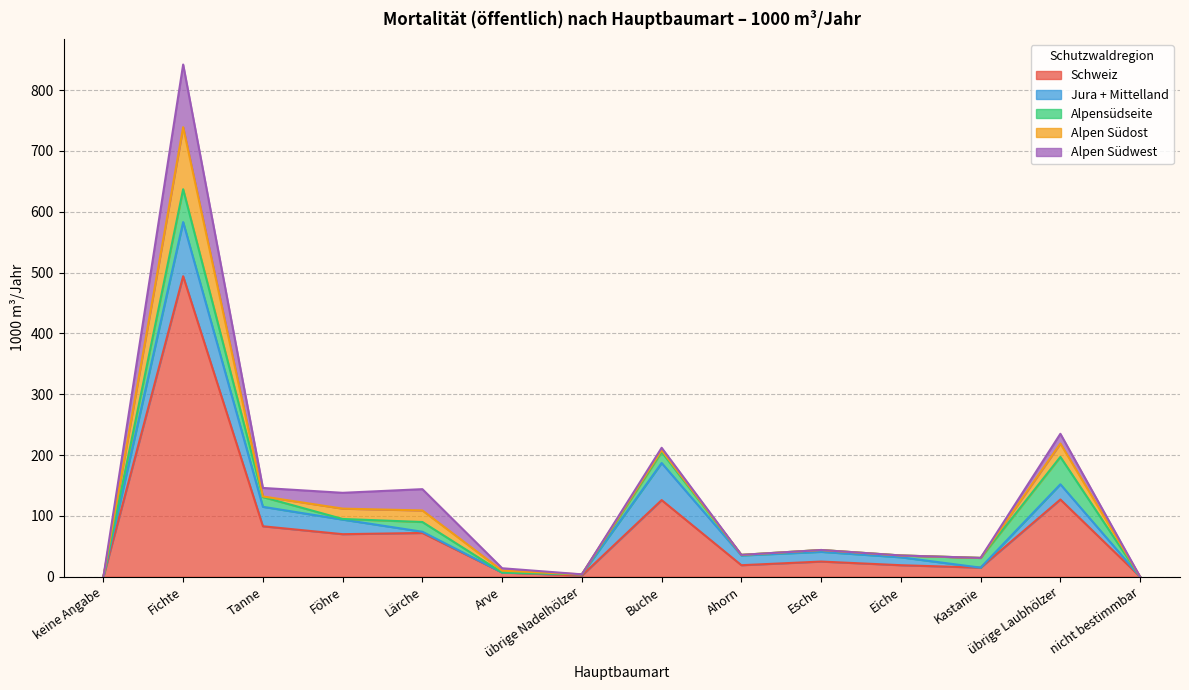

Rank the categories by Schweiz value from lowest to highest.

keine Angabe, nicht bestimmbar, übrige Nadelhölzer, Arve, Kastanie, Ahorn, Eiche, Esche, Föhre, Lärche, Tanne, Buche, übrige Laubhölzer, Fichte